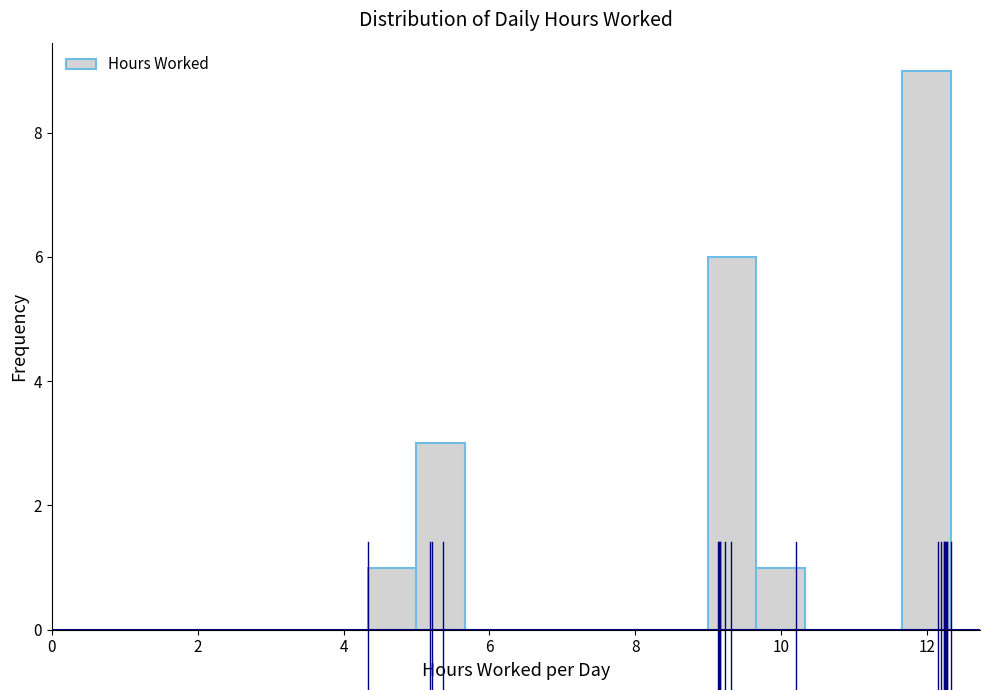

Read against the x-axis, roughly where is the centre of the tallest bar?

12.0